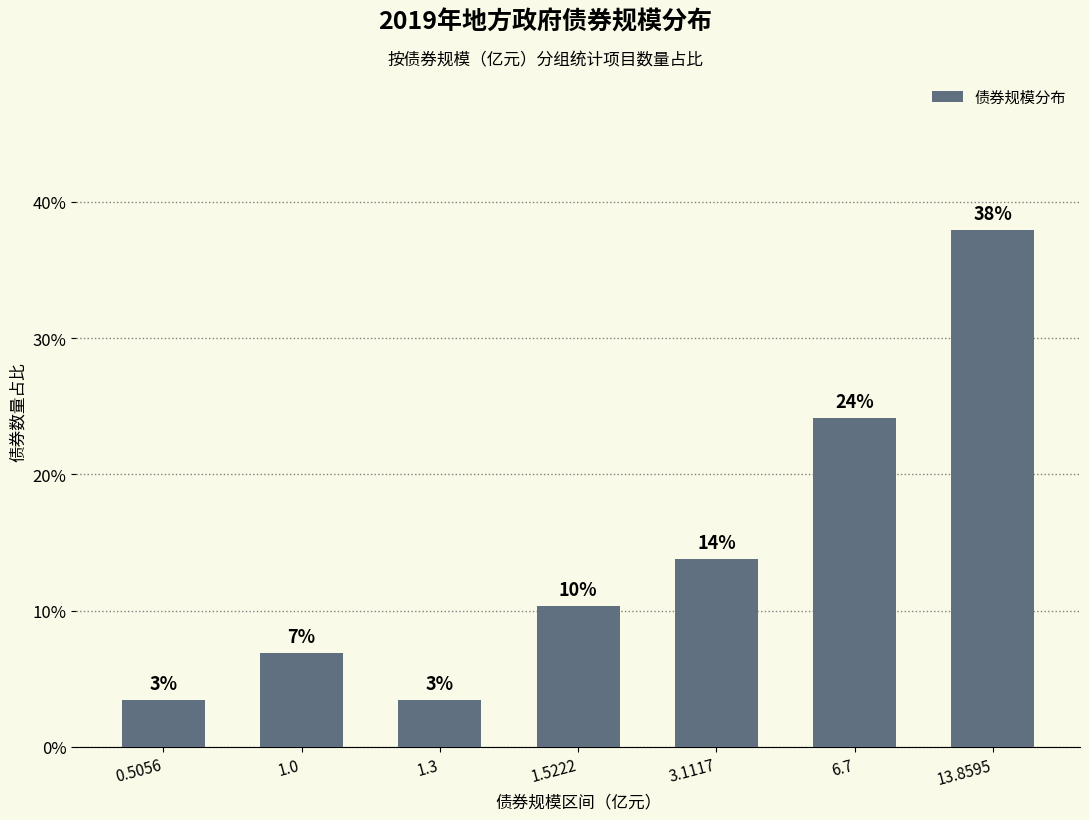

What is the label of the 2nd bar from the right?

6.7